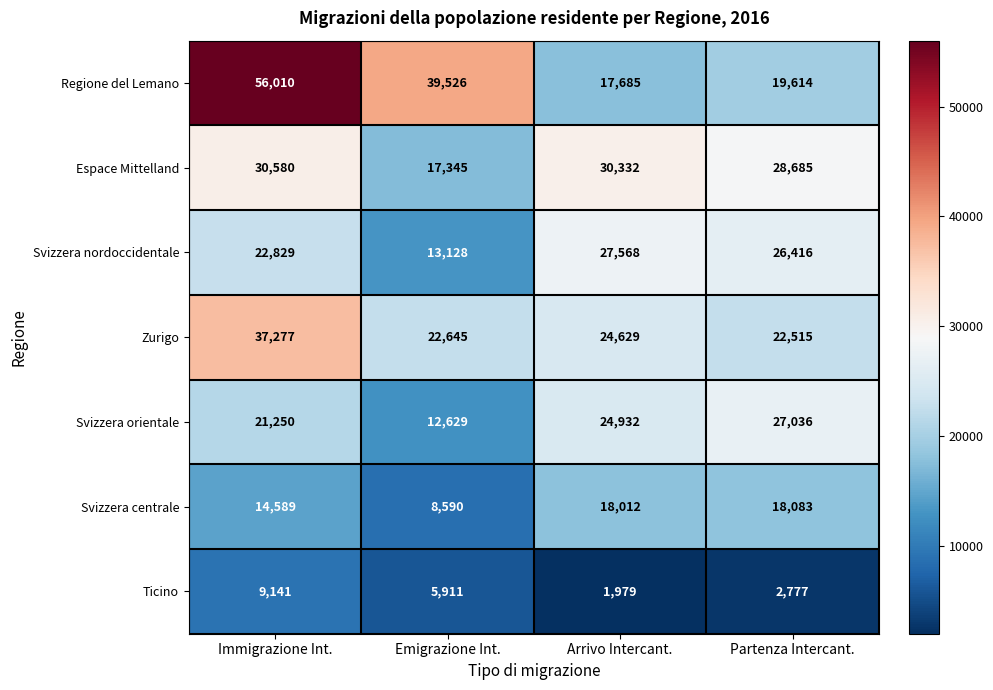

Rank the series at Immigrazione Int. from lowest to highest value.

Ticino, Svizzera centrale, Svizzera orientale, Svizzera nordoccidentale, Espace Mittelland, Zurigo, Regione del Lemano